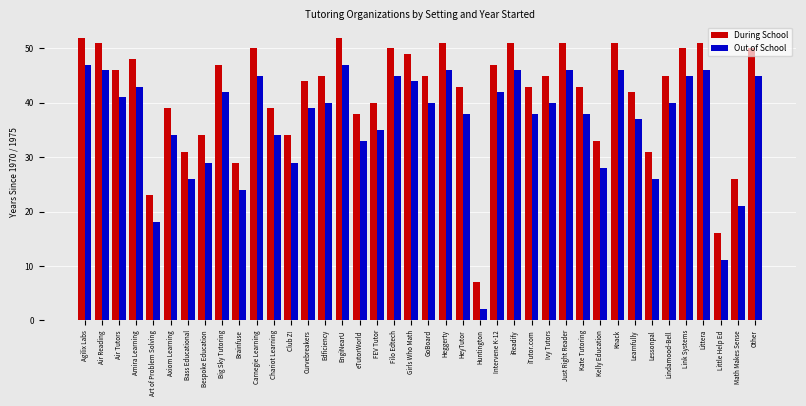

Where does the During School series first go above 45?

Agilix Labs